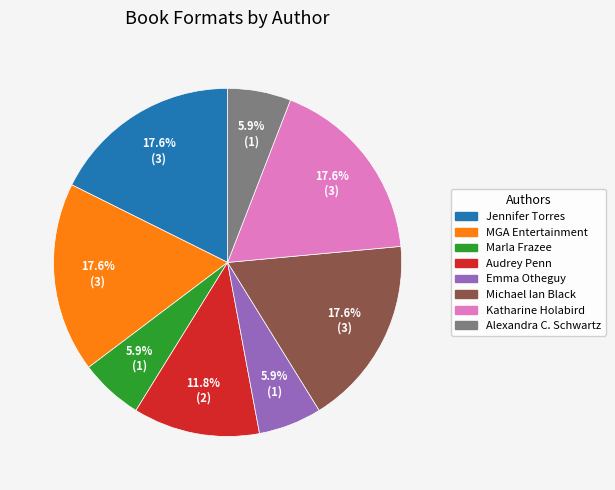

Is there any slice that represents more than half of the pie?

No